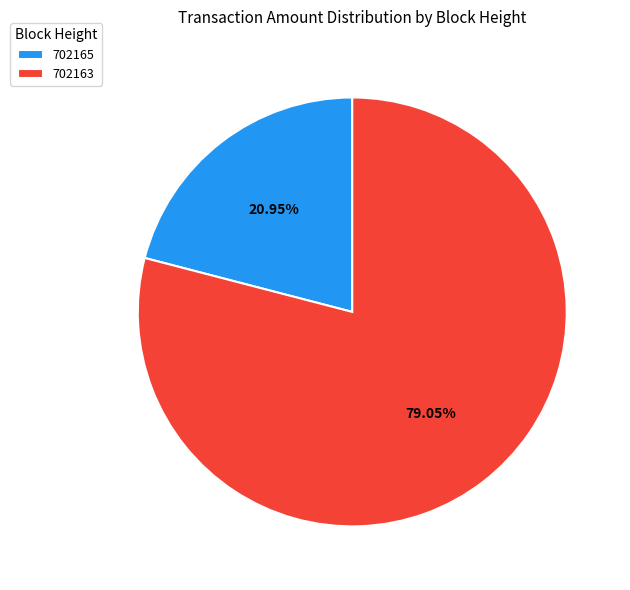

Is there any slice that represents more than half of the pie?

Yes